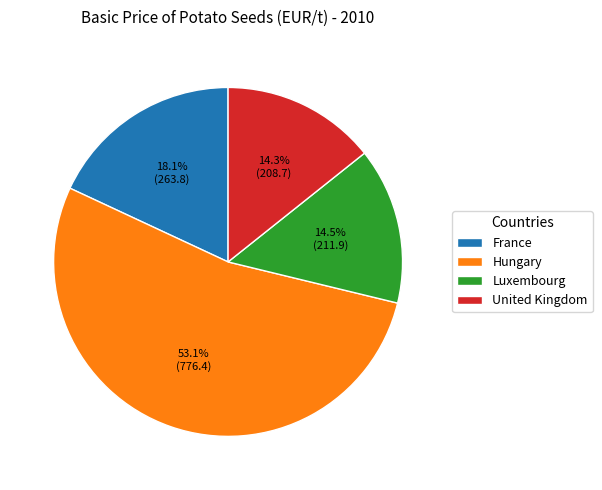

Which category has the biggest portion of the pie?

Hungary